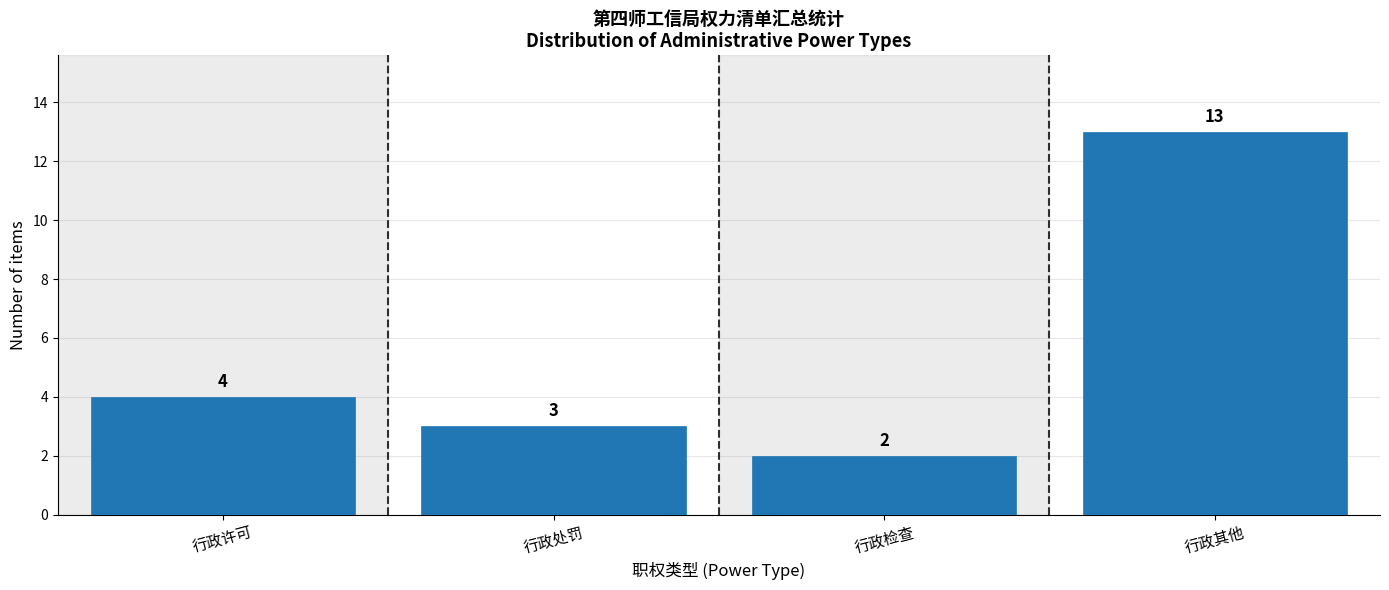

Reading right to left, extract all data points from this chart.

13	2	3	4